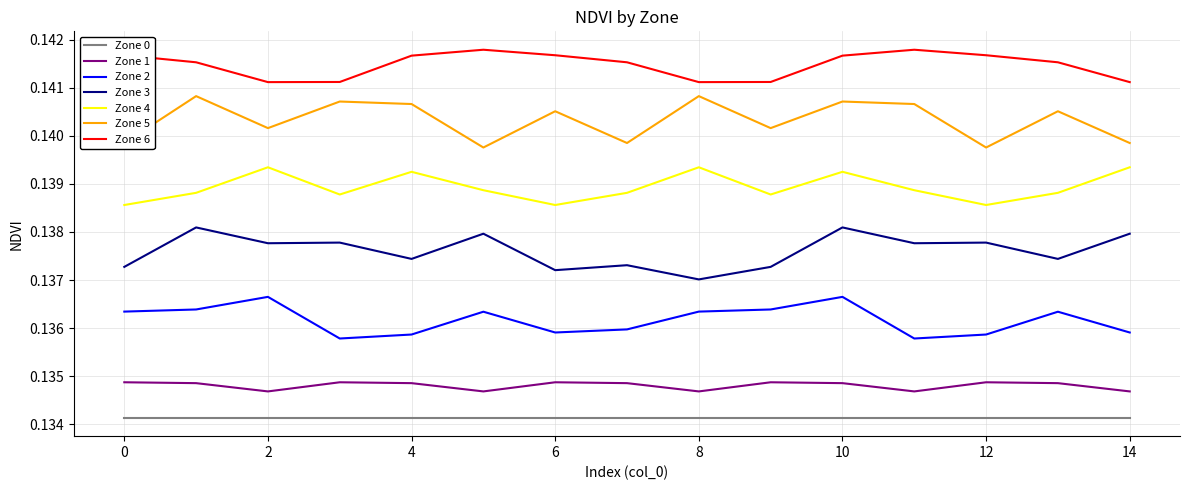

In Zone 4, how many points are higher than both neighbors (excluding endpoints)?

4